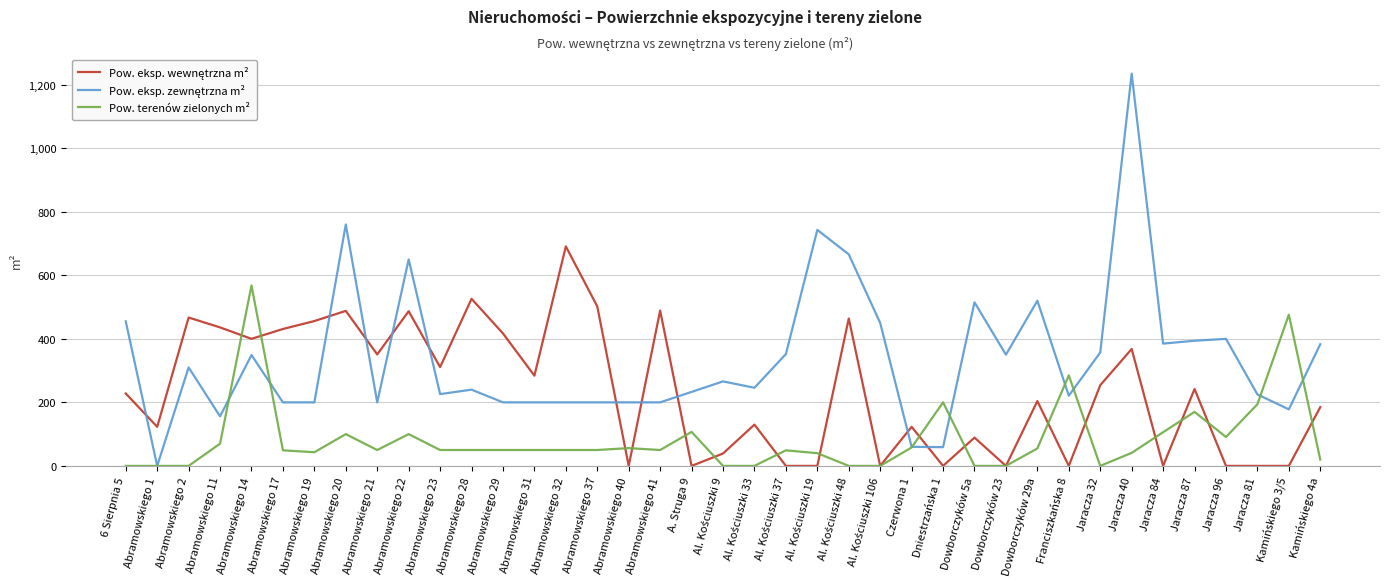

At which category is the sum across all series the highest?

Jaracza 40